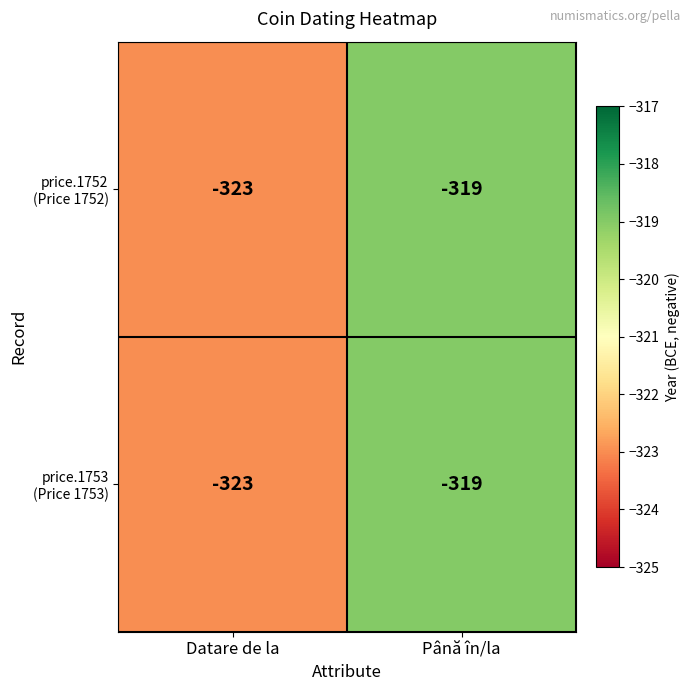

At which category is the sum across all series the highest?

Până în/la